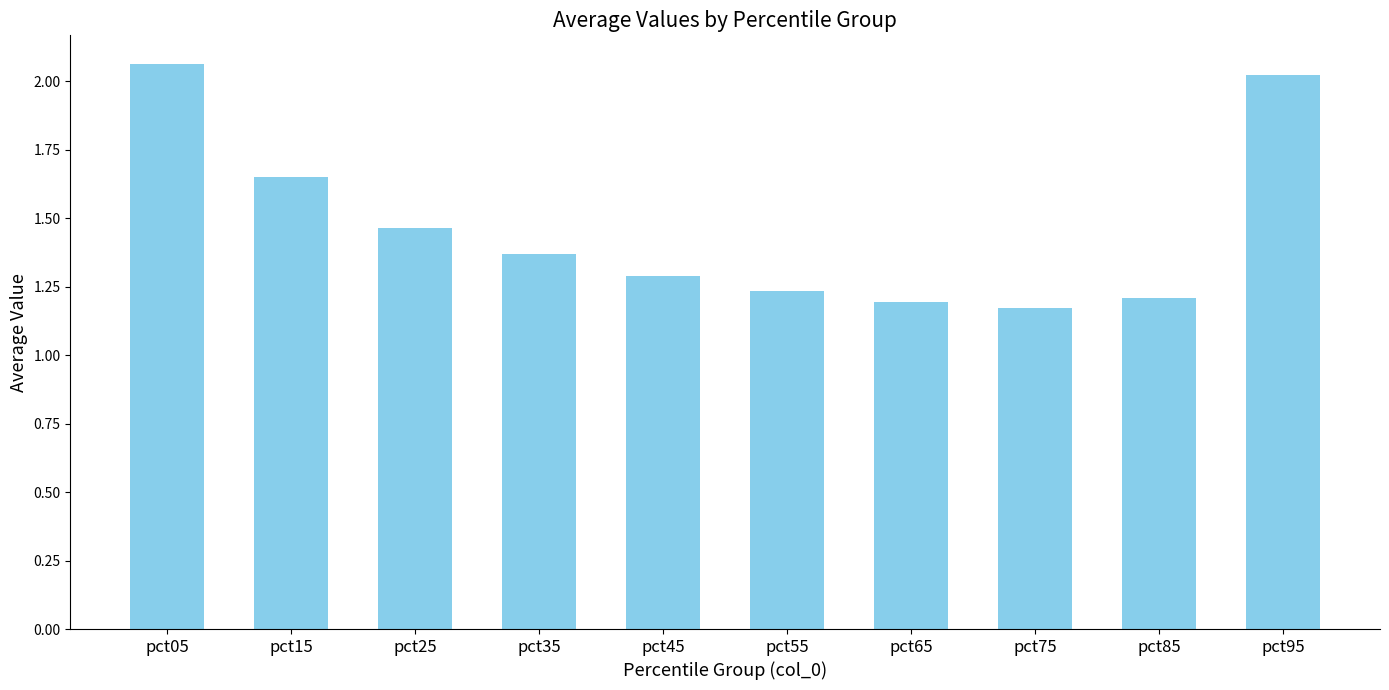

Which has a higher value, pct55 or pct85?

pct55